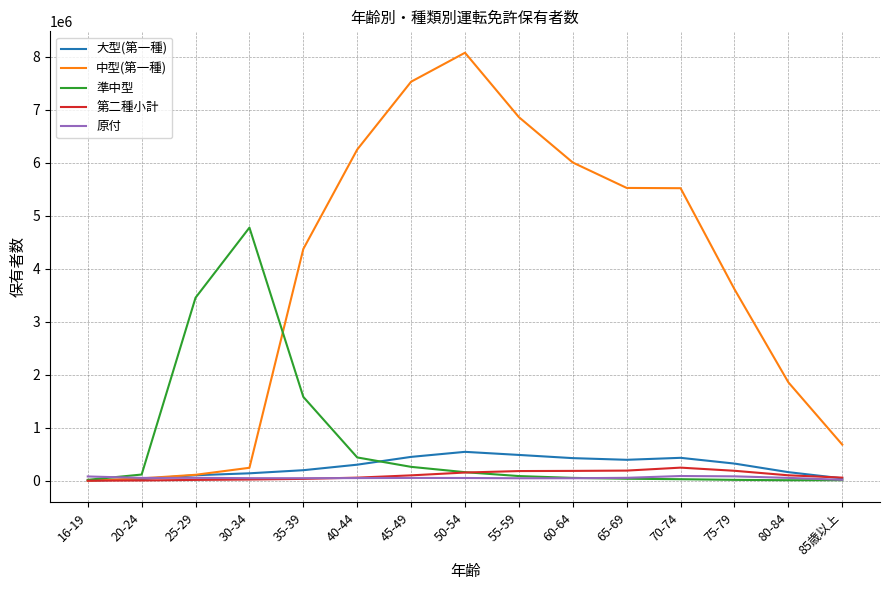

Is it true that 大型(第一種) equals 486430 at 55-59?

True